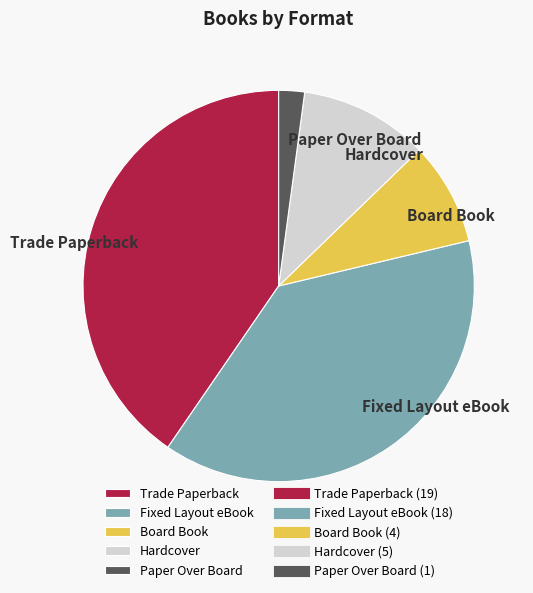

What is the ratio of the value at Board Book to the value at Trade Paperback?

0.2